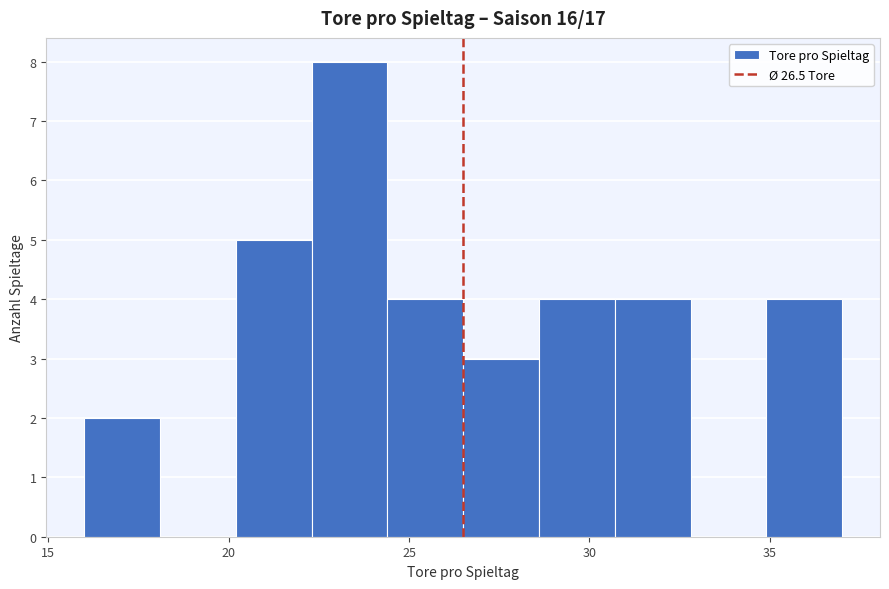

Reading left to right, list every bar in this chart as the range it spans on the x-axis followed by its height. Neither the bar edges nor the heights are printed on the chart, so give them approximately, as read against the axes.

16.0 to 18.1: 2
18.1 to 20.2: 0
20.2 to 22.3: 5
22.3 to 24.4: 8
24.4 to 26.5: 4
26.5 to 28.6: 3
28.6 to 30.7: 4
30.7 to 32.8: 4
32.8 to 34.9: 0
34.9 to 37.0: 4